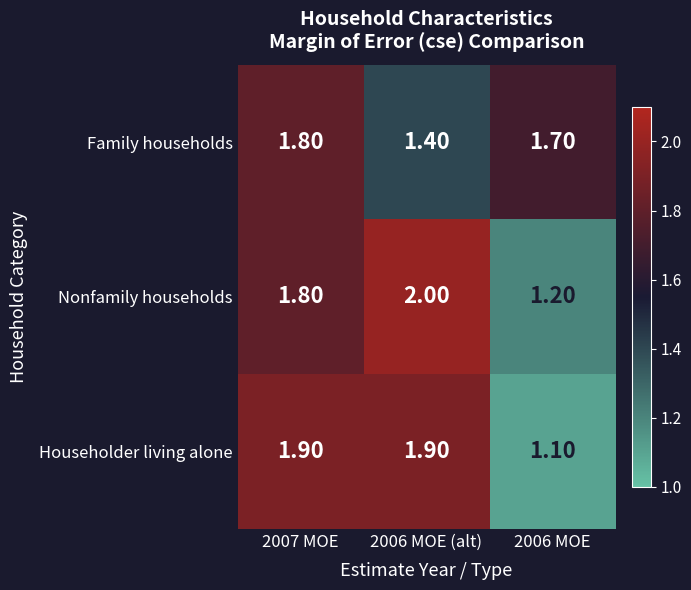

What is the difference between the maximum and minimum values in the Householder living alone series?

0.8